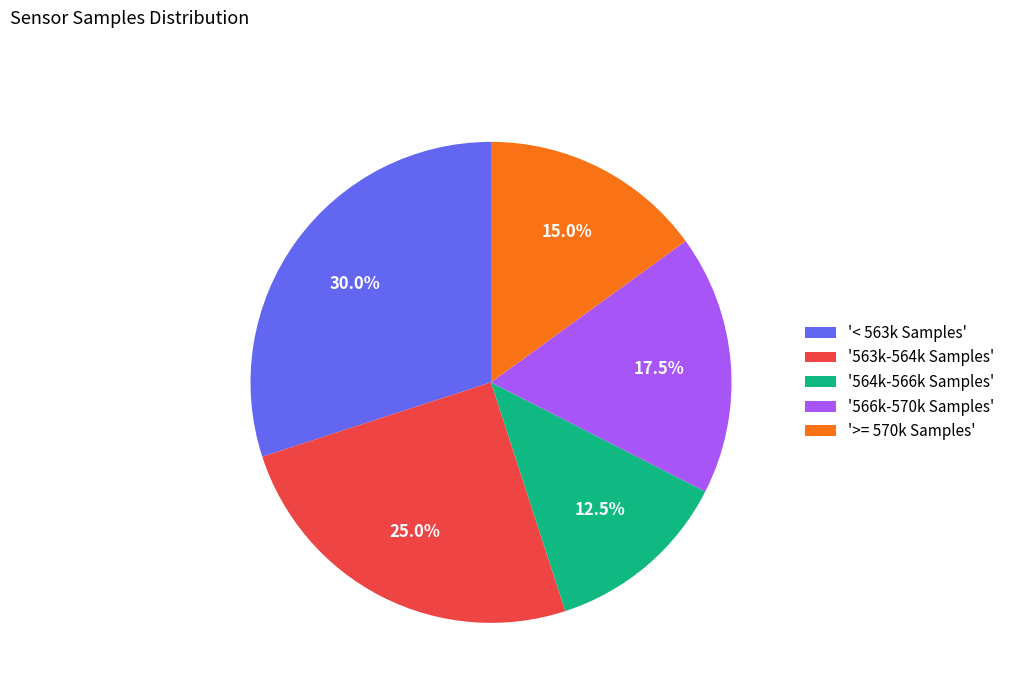

Which slice is the largest?

'< 563k Samples'